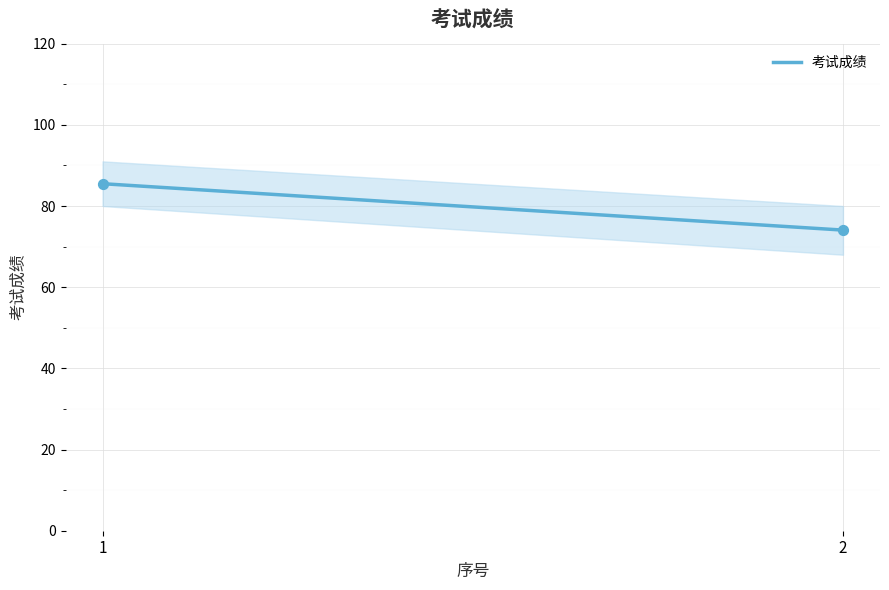

What Y value in the scatter plot is closest to 79?

74.1